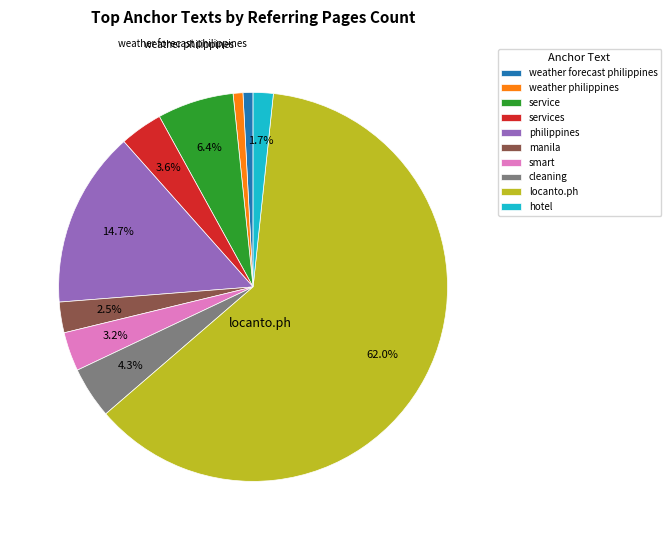

Is locanto.ph the majority of the pie?

Yes